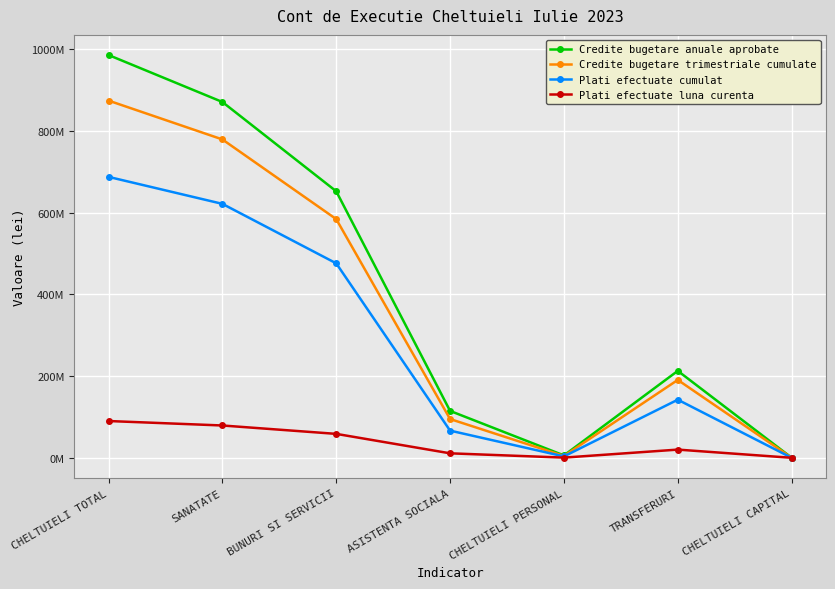

The Credite bugetare trimestriale cumulate series shows 24962281.5 at ASISTENTA SOCIALA. True or false?

False